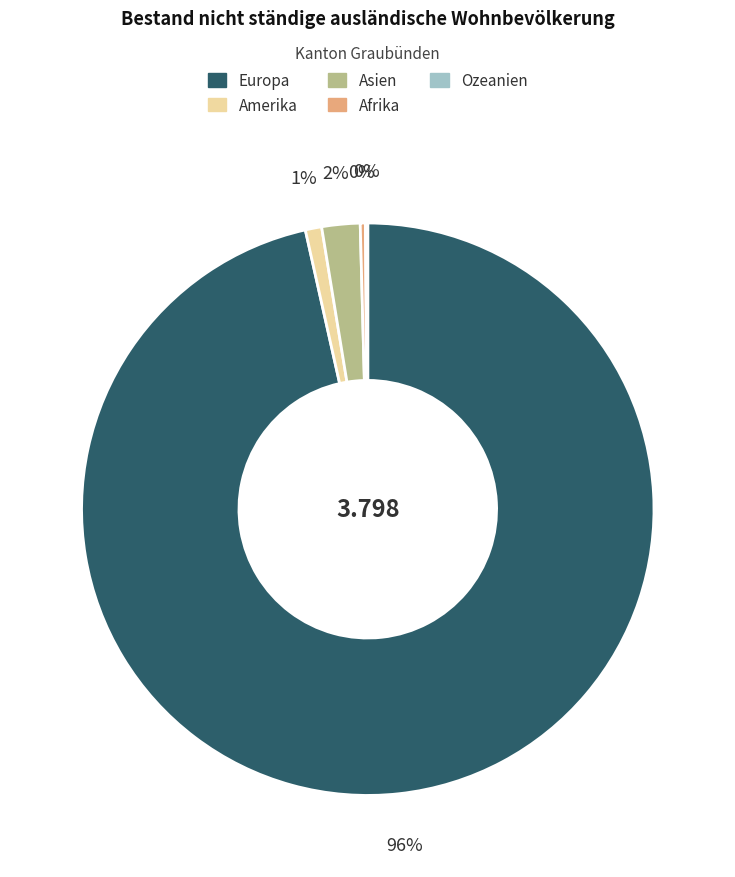

Is there a majority slice in this chart?

Yes